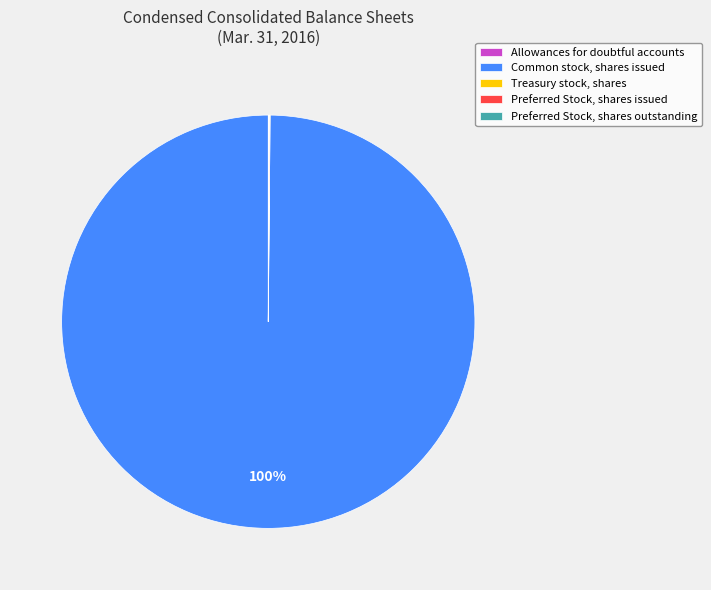

To the nearest percent, what is the difference between the largest and smallest slice percentages?

100%